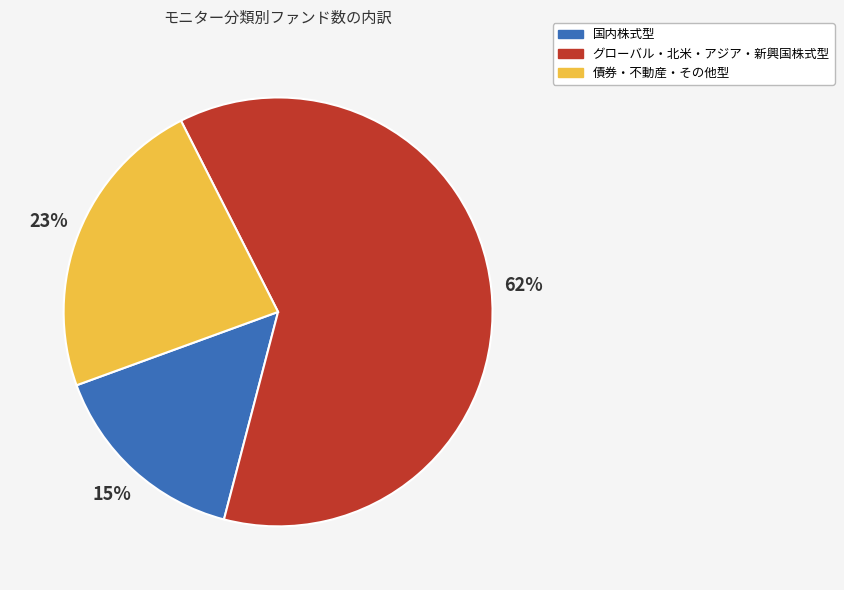

To the nearest percent, what is the average slice percentage?

33%